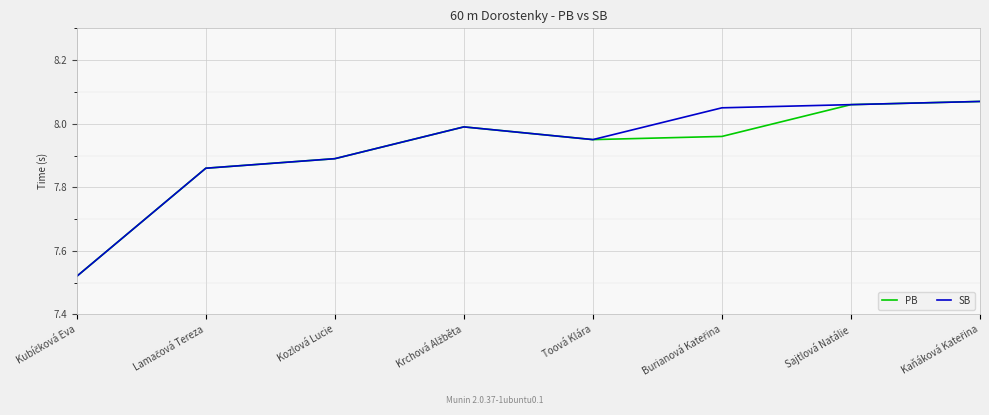

True or false: PB has a value of 5.5 at Sajtlová Natálie.

False